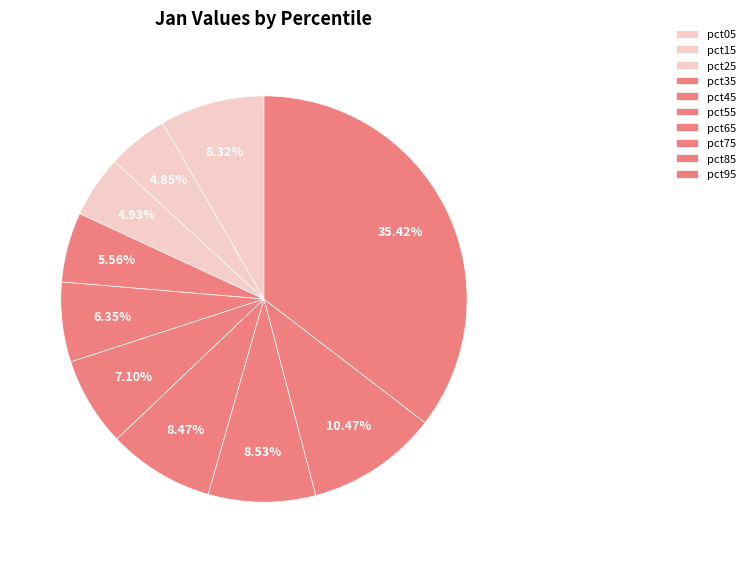

The pct35 slice represents 1% of the pie. True or false?

False